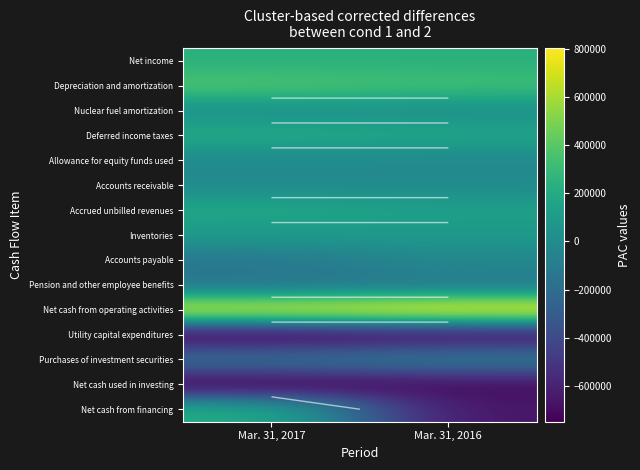

Which category has the highest value in the Net income series?

Mar. 31, 2016